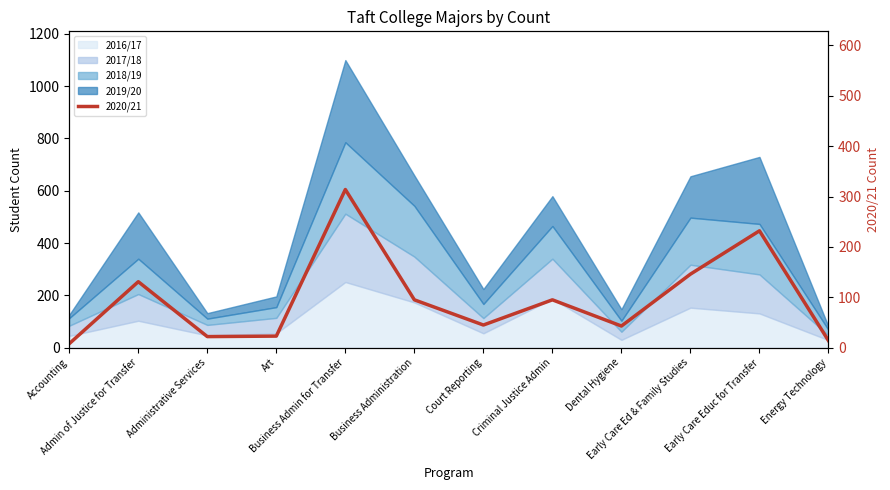

At which category does the chart reach its minimum across all series?

Accounting